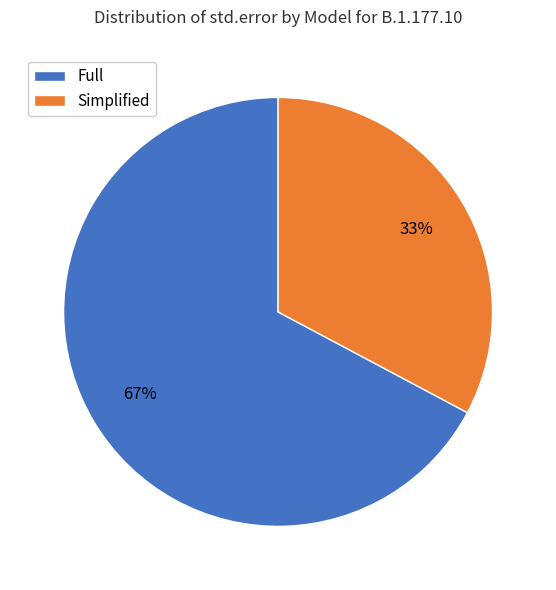

Which slice is the smallest?

Simplified